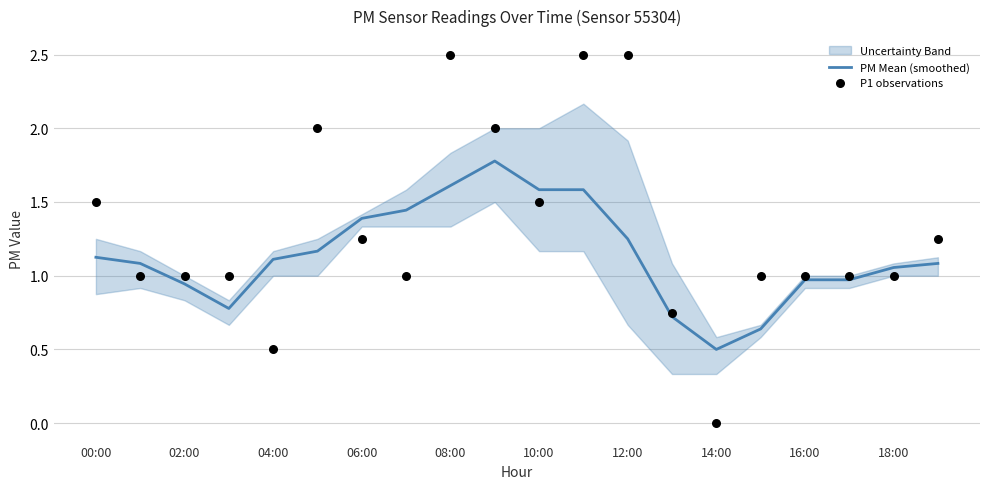

Which series contains the lowest Y value?

P1 observations